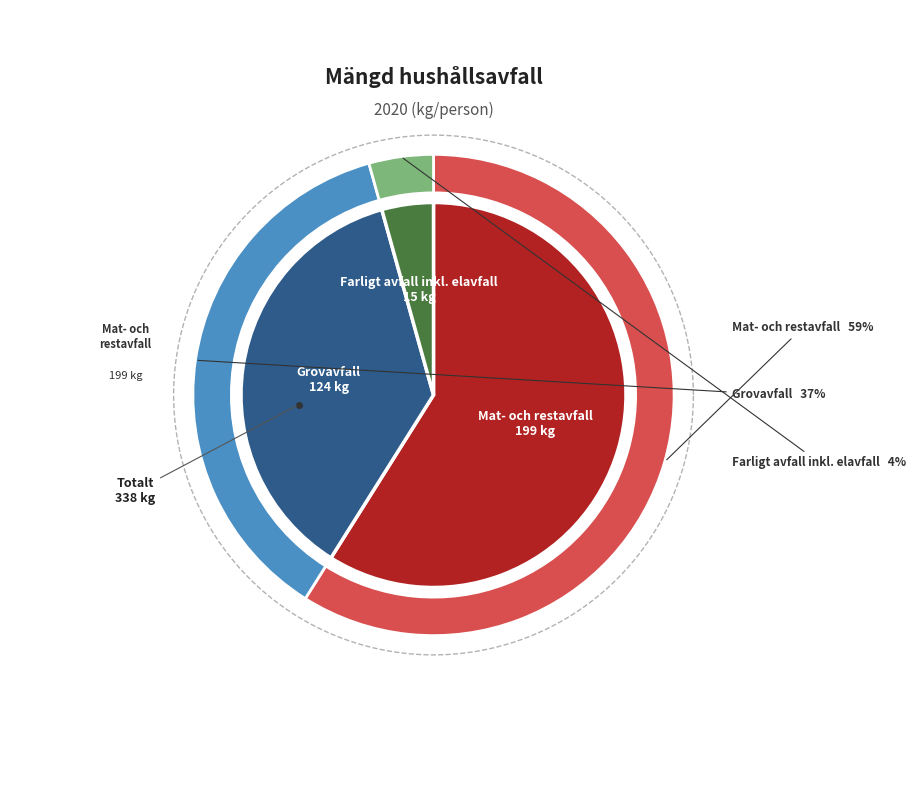

What is the largest slice in the pie chart?

Mat- och restavfall